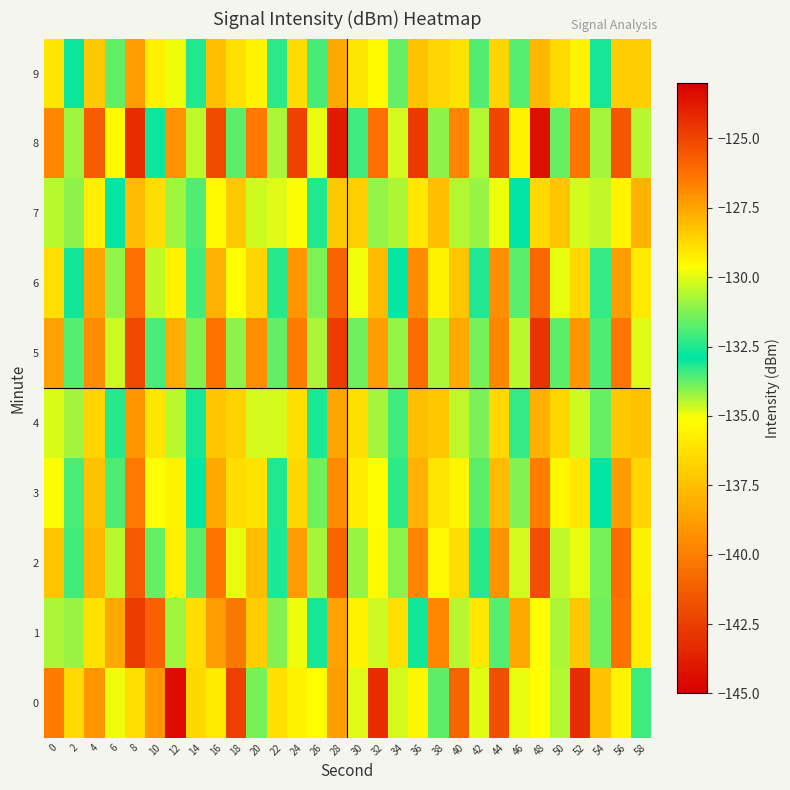

Rank the series at 14 from lowest to highest value.

1, 7, 4, 3, 9, 6, 2, 5, 8, 0